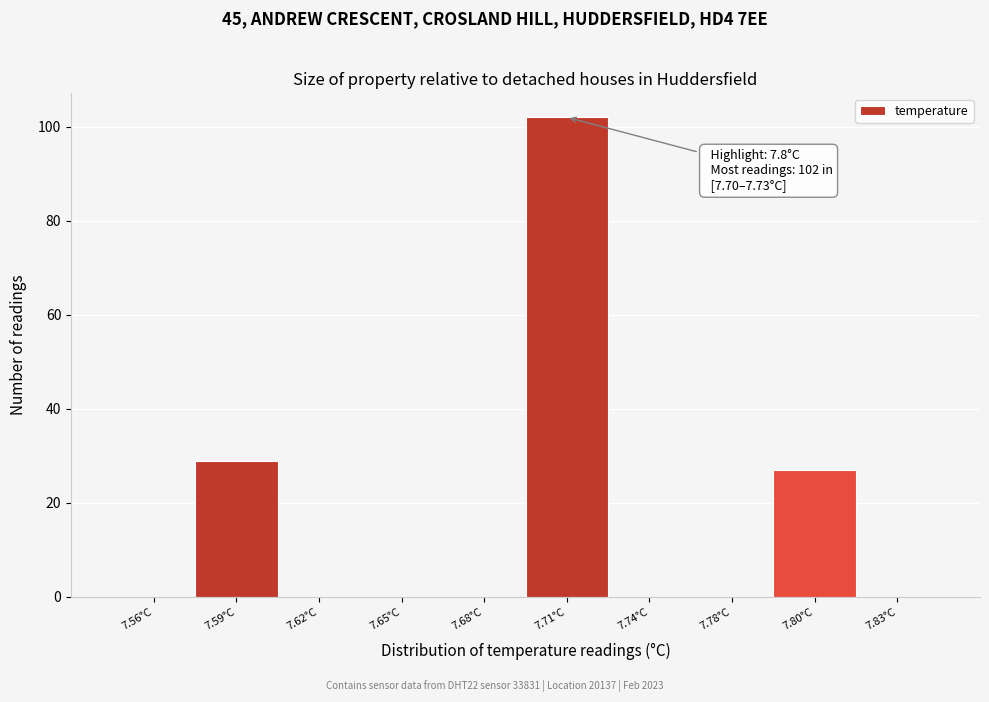

Reading left to right, what are all the values shown in this chart?

7.56°C=0	7.59°C=29	7.62°C=0	7.65°C=0	7.68°C=0	7.71°C=102	7.74°C=0	7.78°C=0	7.80°C=27	7.83°C=0